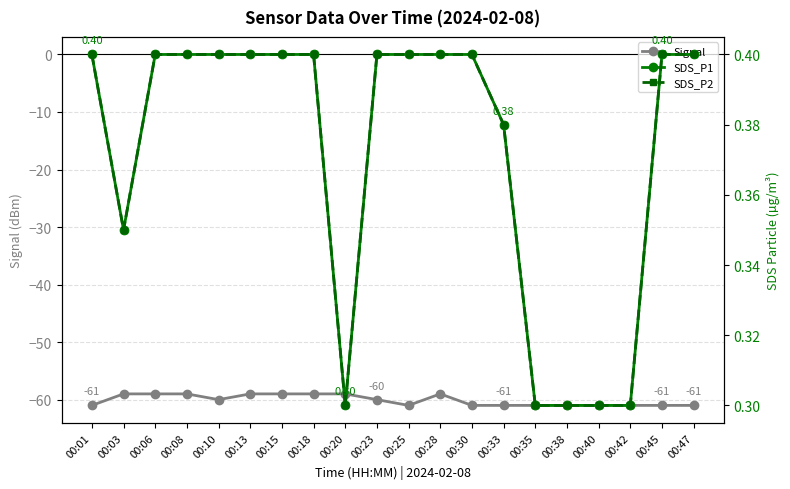

True or false: SDS_P2 has a value of 0.4 at 00:23.

True